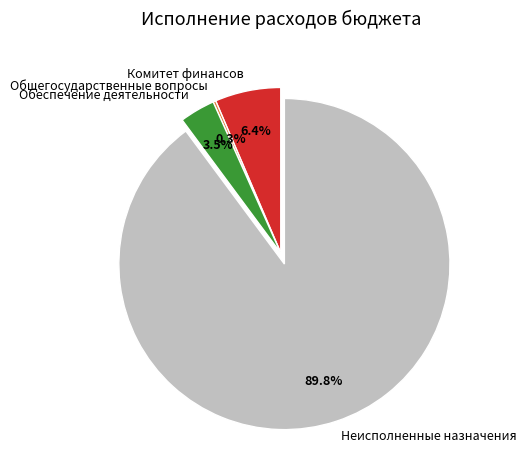

Is the sum of Обеспечение деятельности and Неисполненные назначения greater than half?

Yes